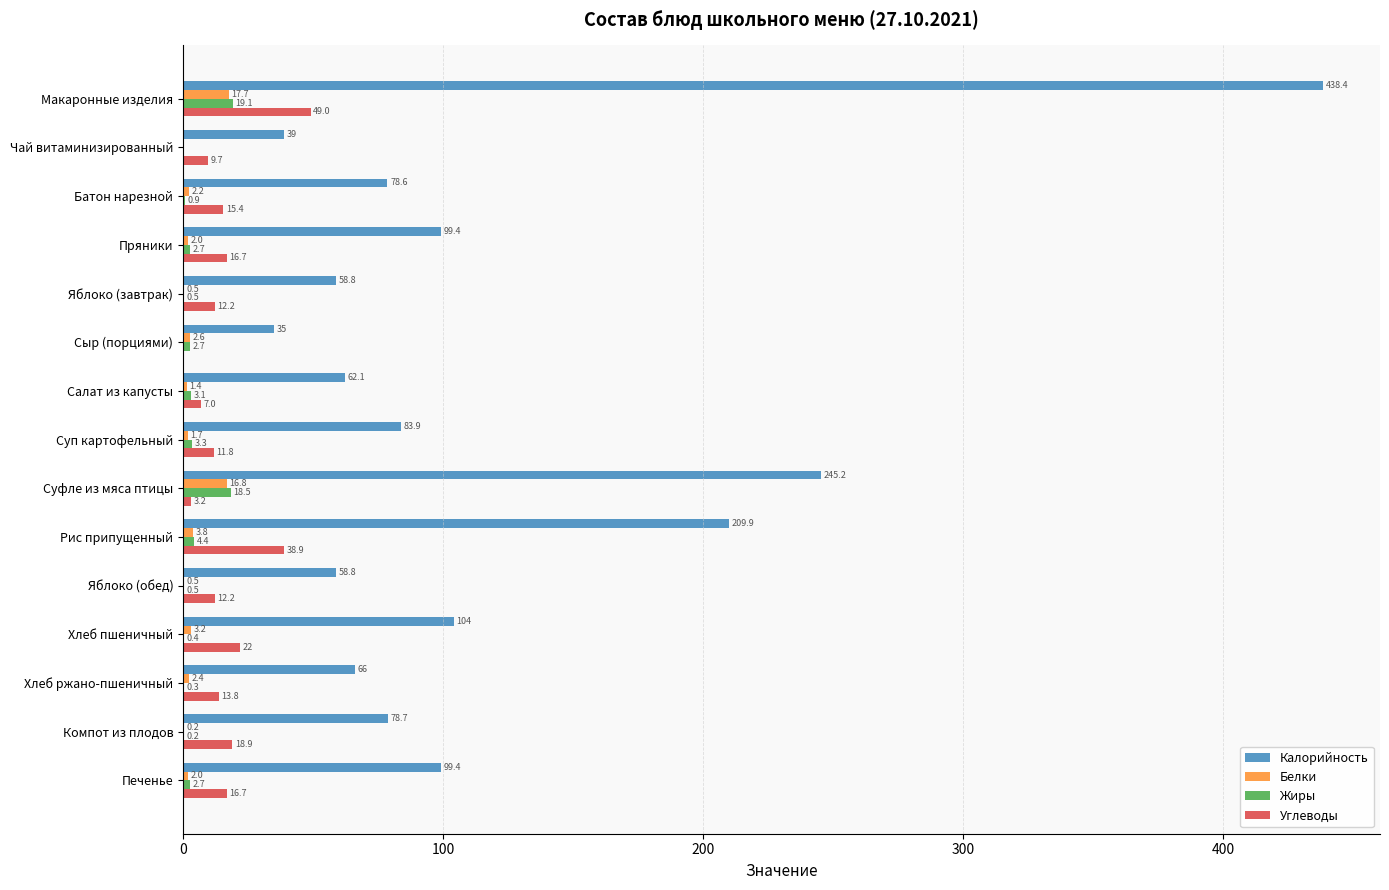

Is the value of Калорийность at Суфле из мяса птицы greater than the value of Углеводы at Сыр (порциями)?

Yes